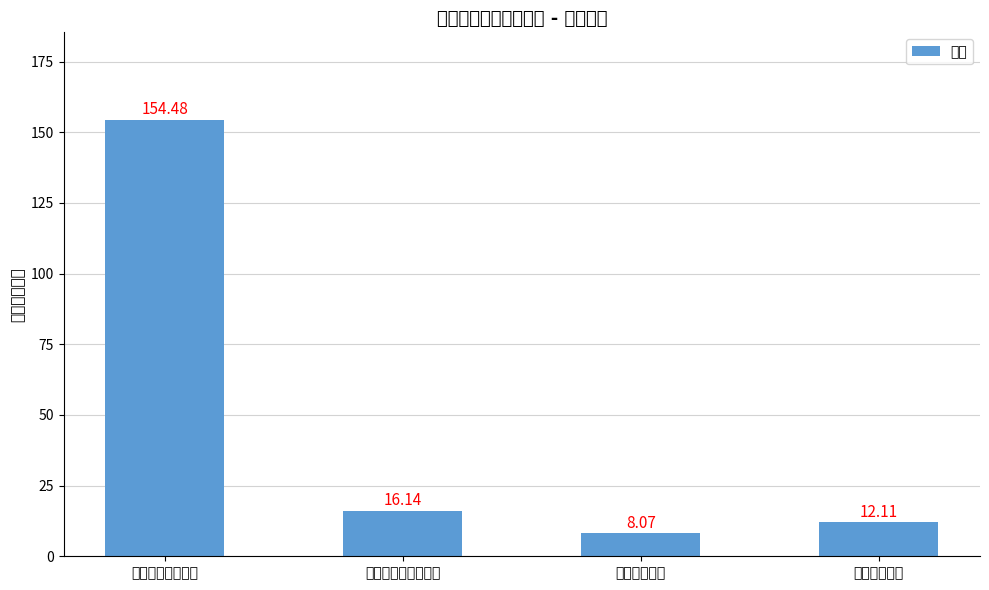

The value at 卫生健康支出 is 12.7. True or false?

False